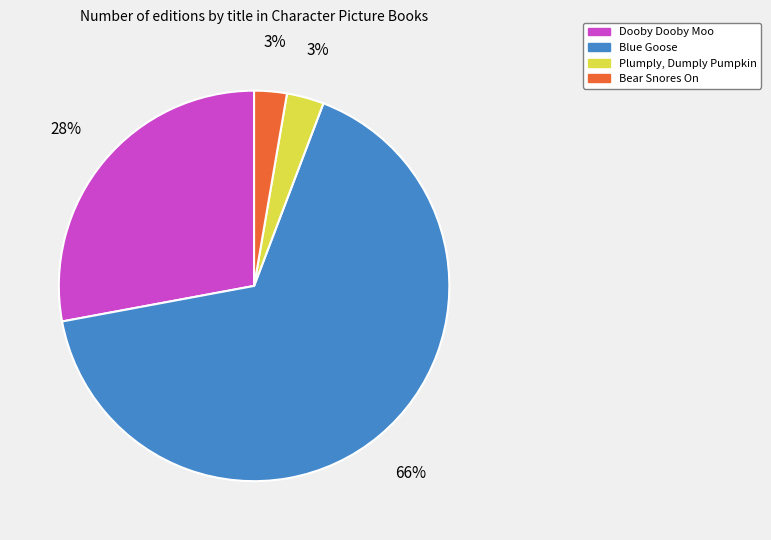

Between Blue Goose and Plumply, Dumply Pumpkin, which is larger?

Blue Goose